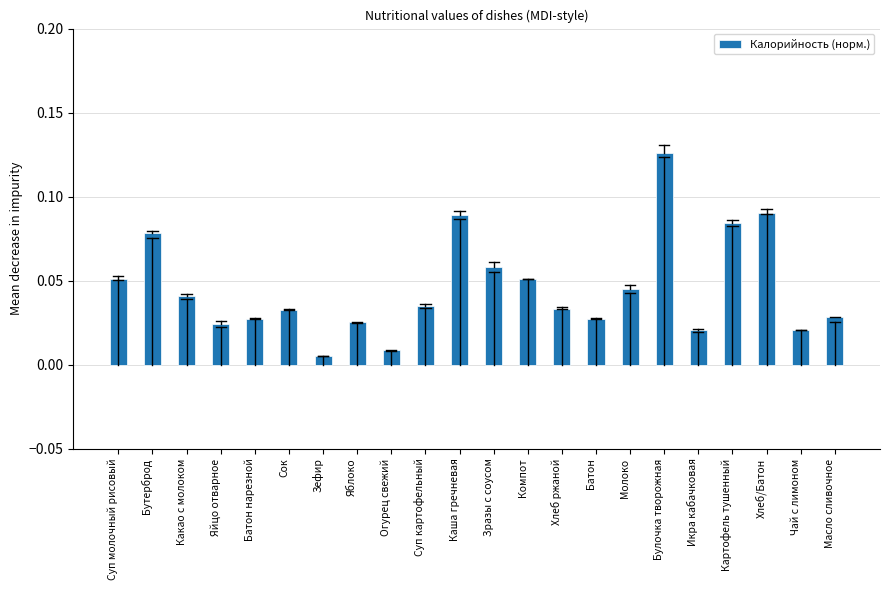

At which category does the chart reach its peak across all series?

Булочка творожная